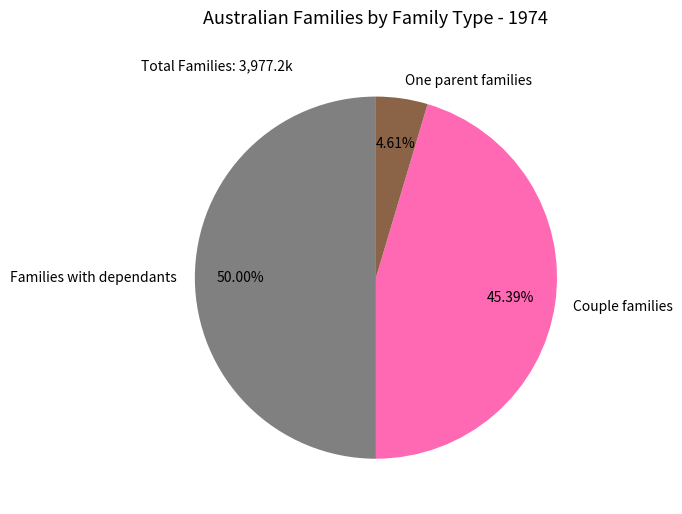

Between One parent families and Families with dependants, which is larger?

Families with dependants